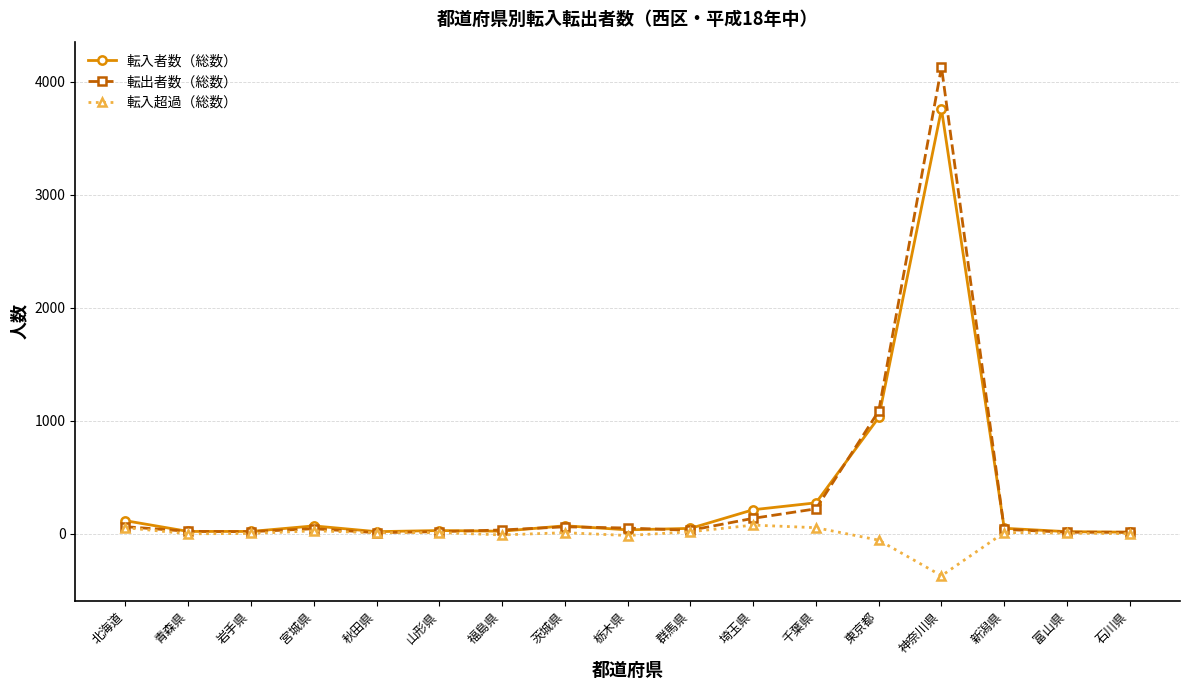

Is it true that 転入超過（総数） equals 53 at 千葉県?

True